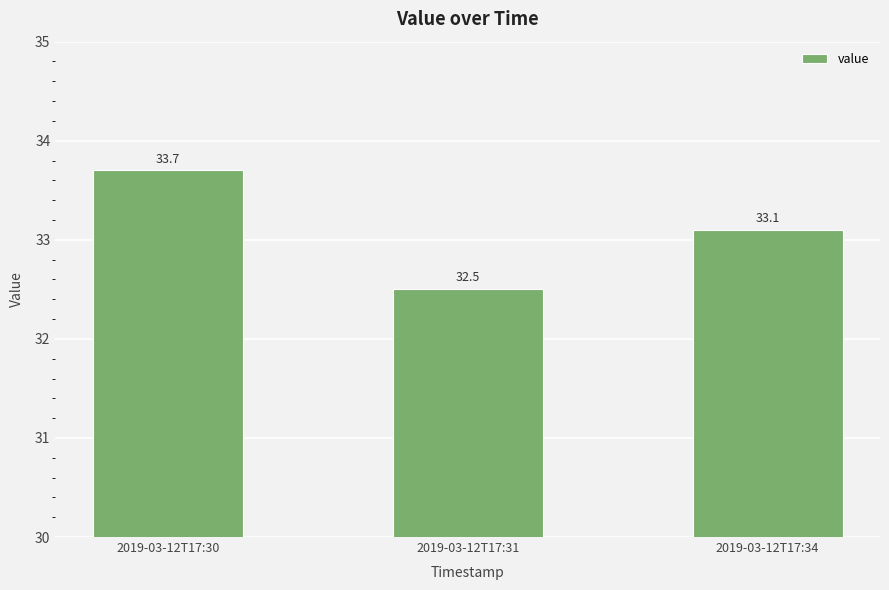

Which label corresponds to the smallest value in the chart?

2019-03-12T17:31